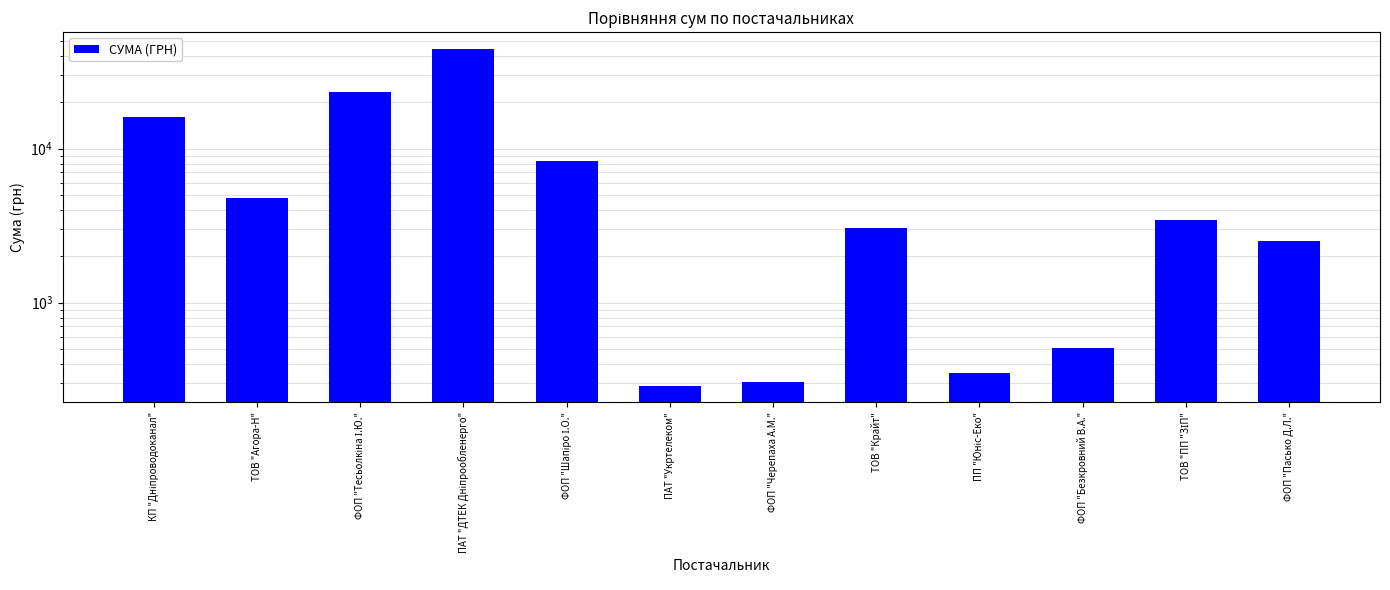

Reading right to left, what are all the values shown in this chart?

2497.1	3422.1	507.0	348.0	3069.0	304.5	288.8	8269.3	44400.2	23201.6	4770.0	16145.8